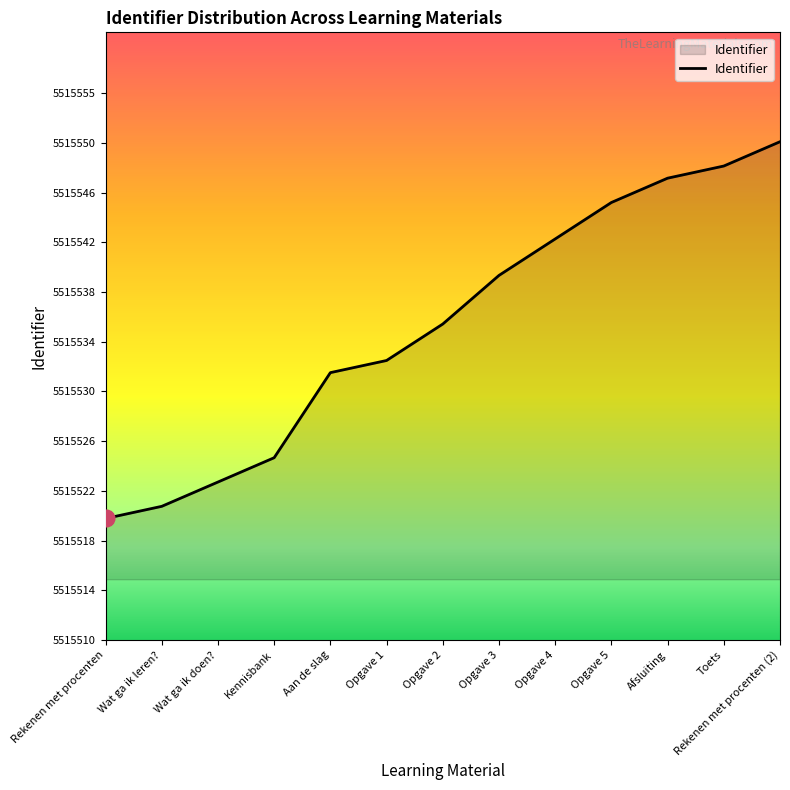

Does the chart have visible grid lines?

No